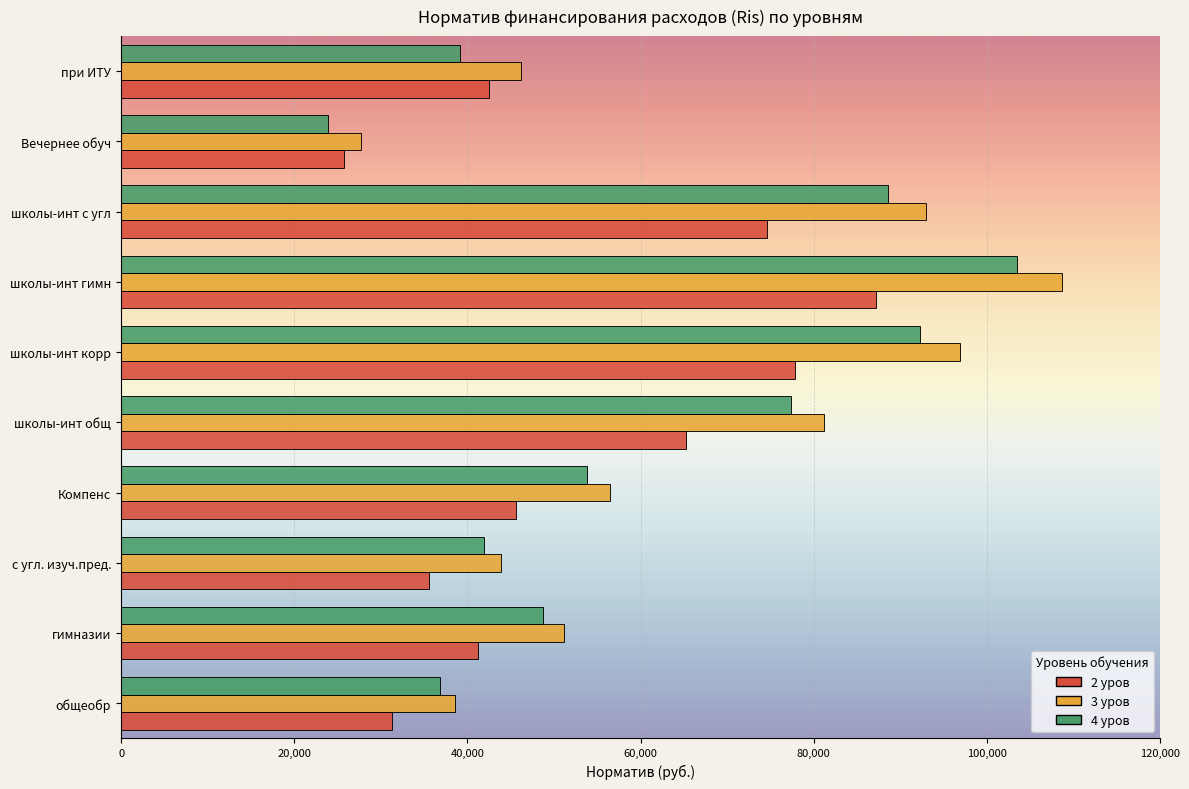

What is the average value of the 3 уров series?

64376.4